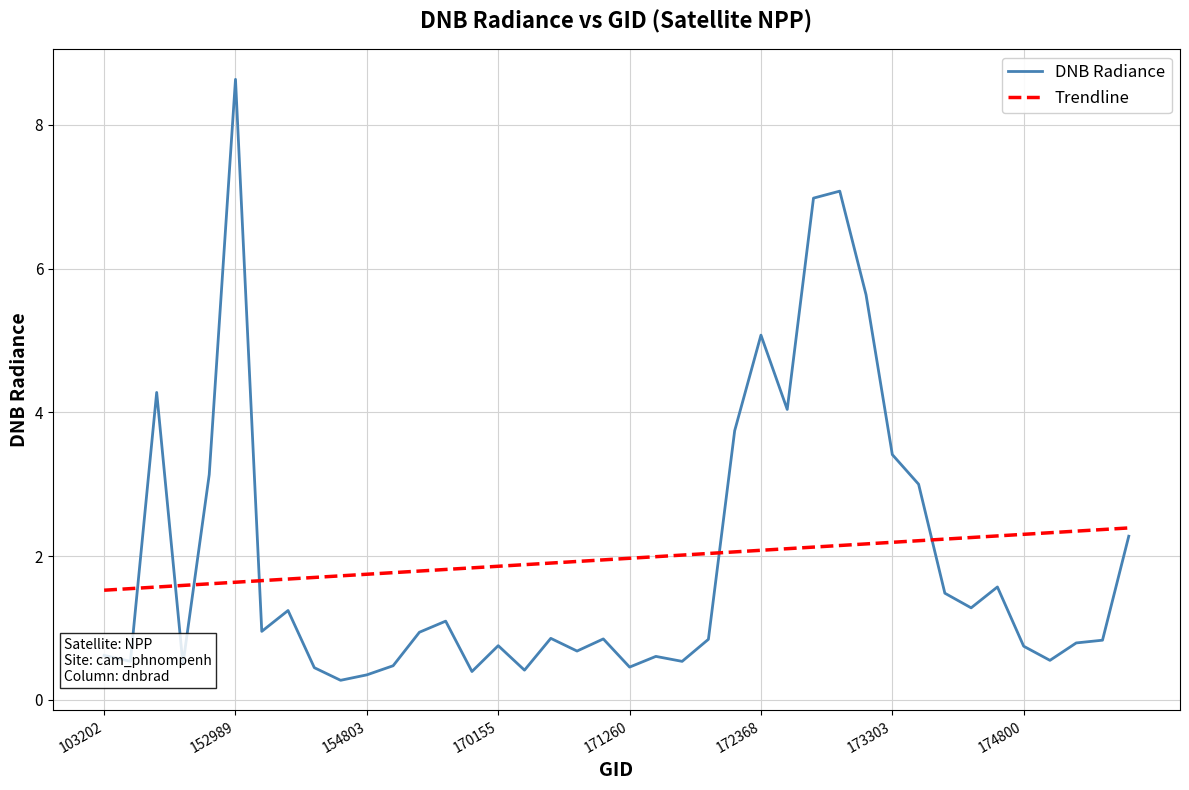

List the series in order of their peak value, highest first.

DNB Radiance, Trendline